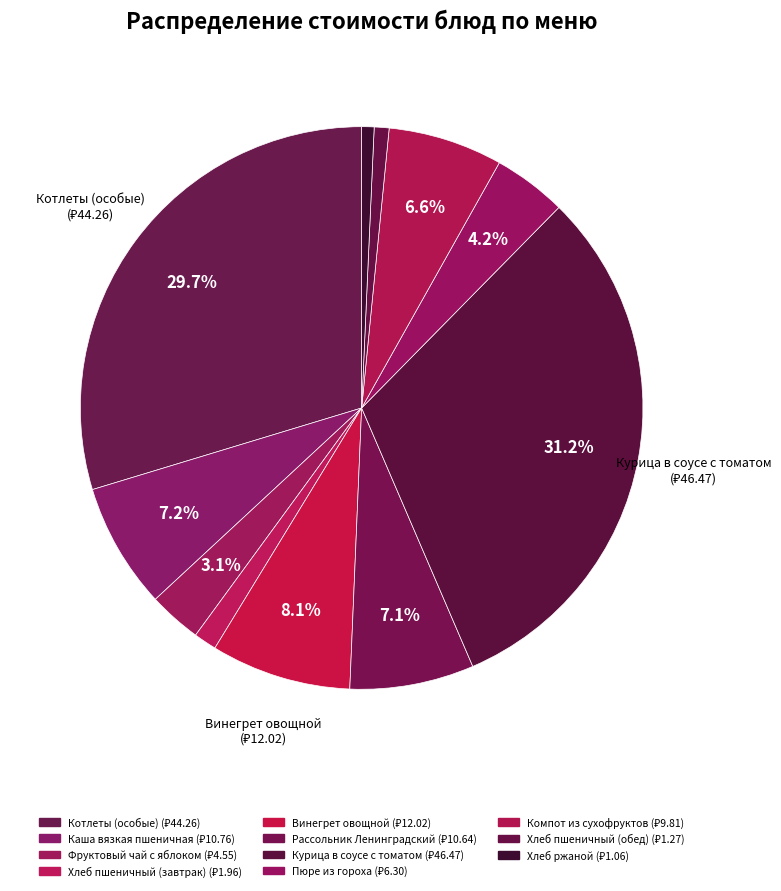

To the nearest percent, what portion does Хлеб ржаной represent?

1%